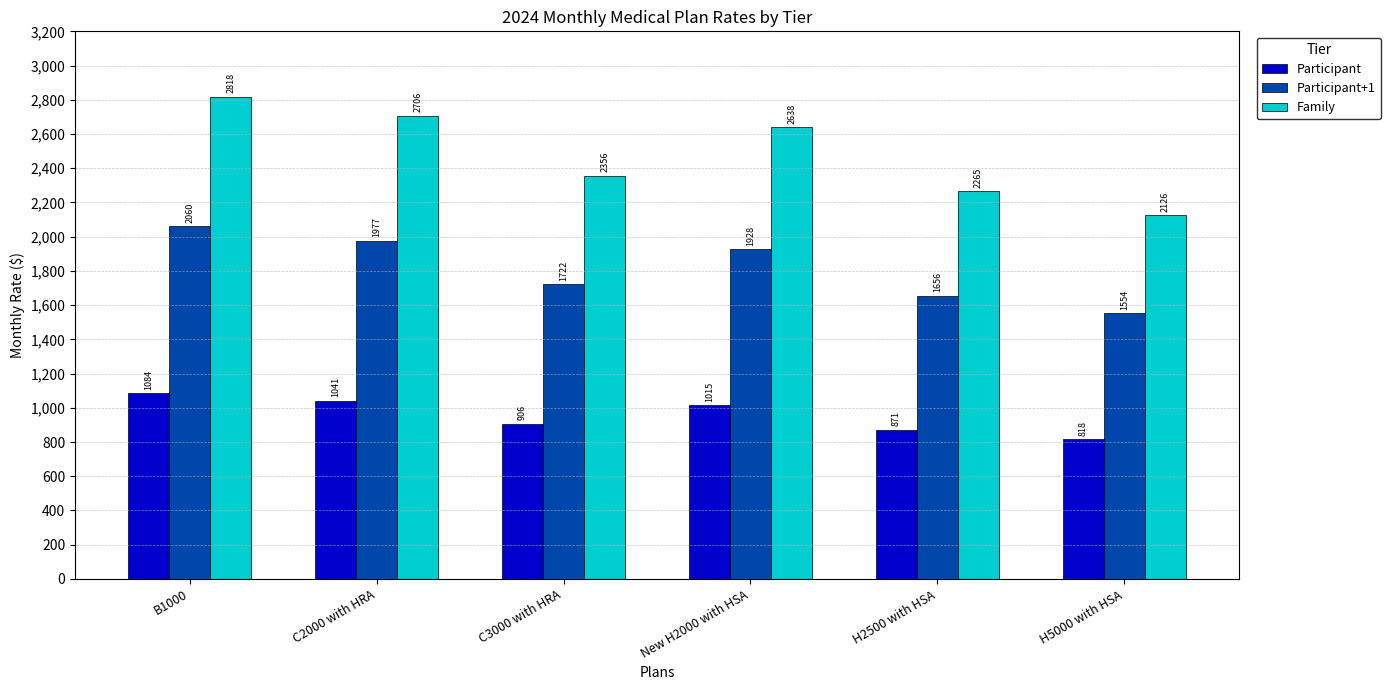

How many values in the Family series are below 2638?

3